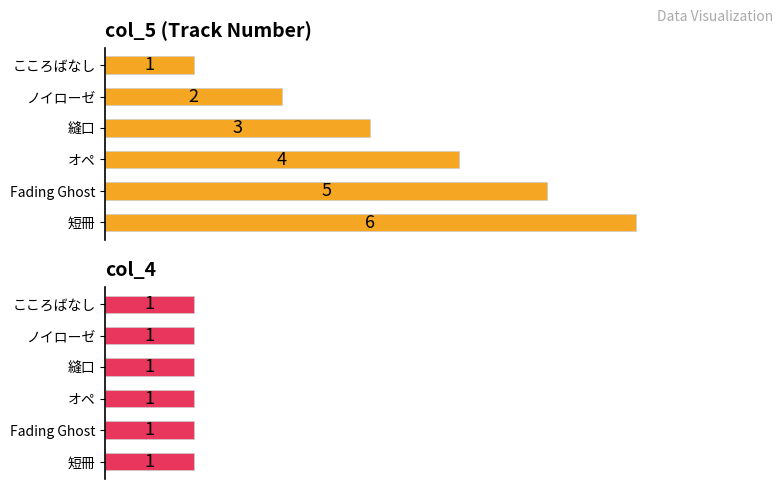

What is the average value of the col_5 series?

3.5